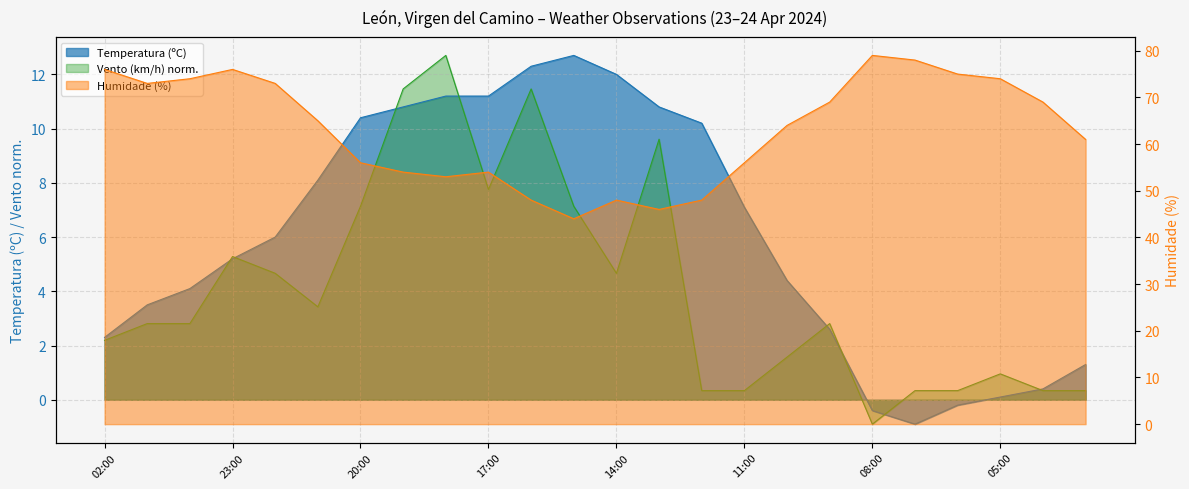

Which has a higher value, 16:00 or 17:00?

16:00